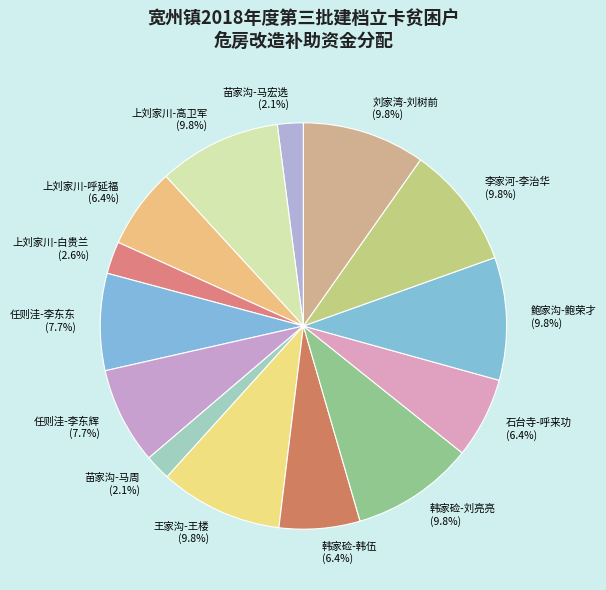

Does any single category account for the majority?

No